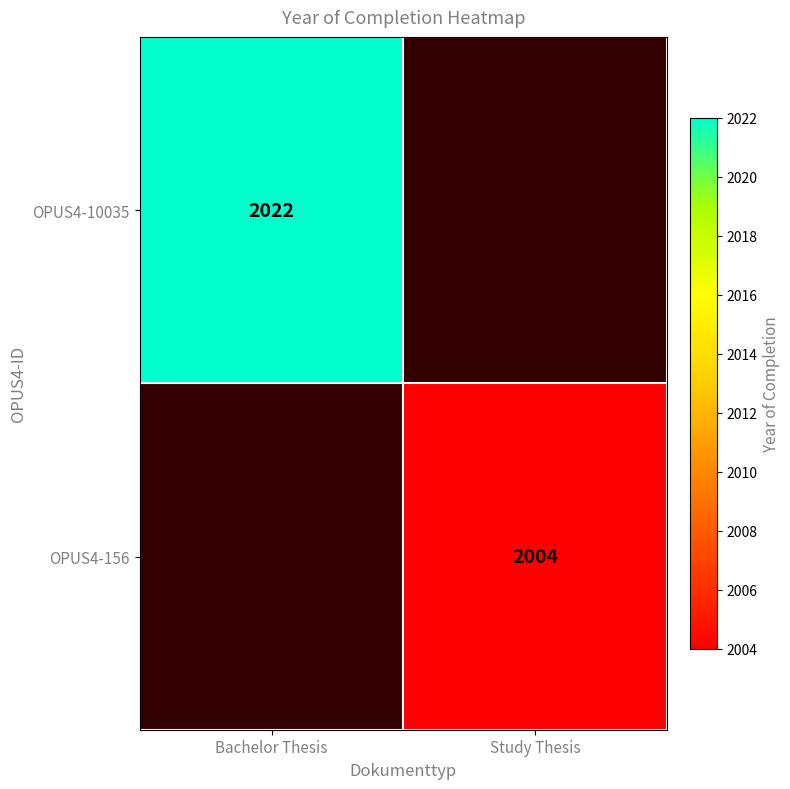

The OPUS4-156 series shows 726 at Study Thesis. True or false?

False